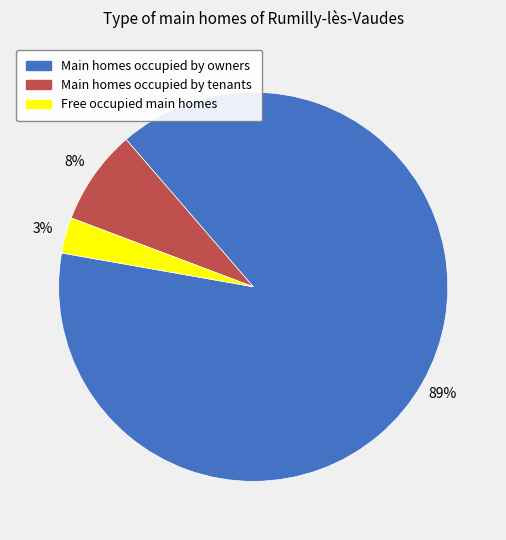

Is there any slice that represents more than half of the pie?

Yes